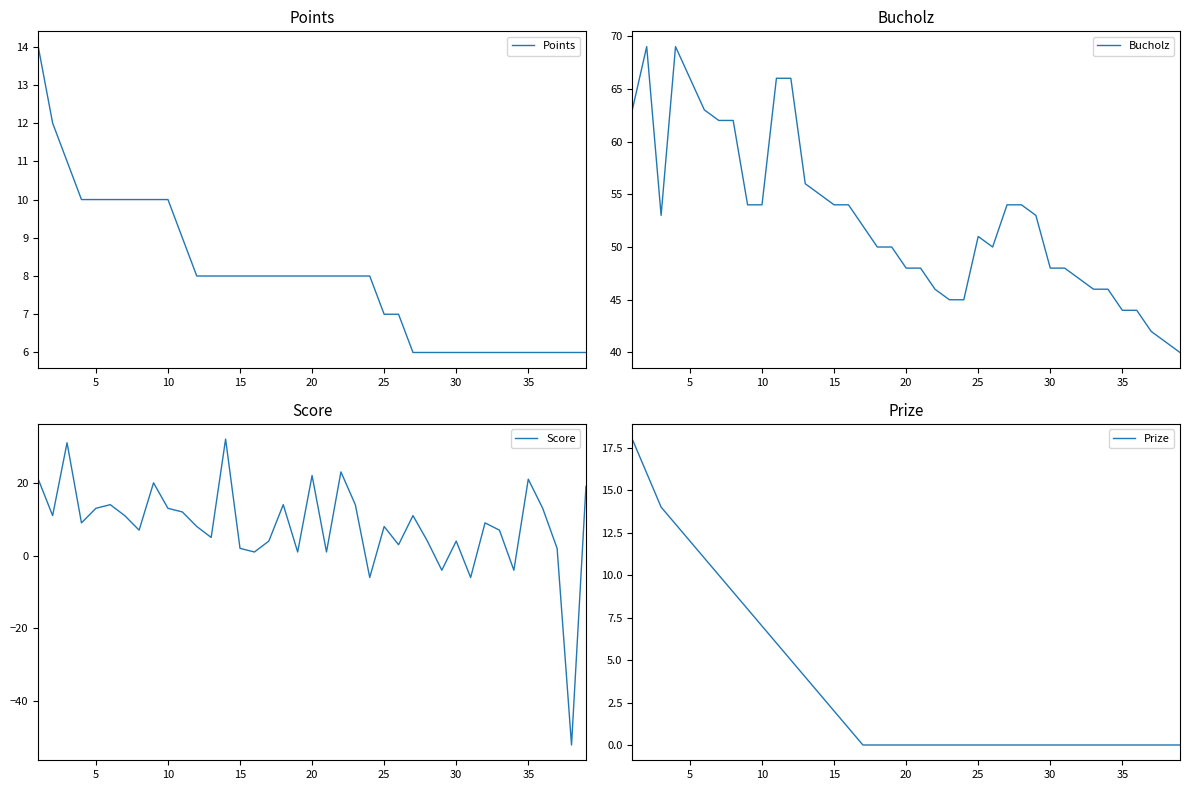

Which series has the widest spread of values?

Score